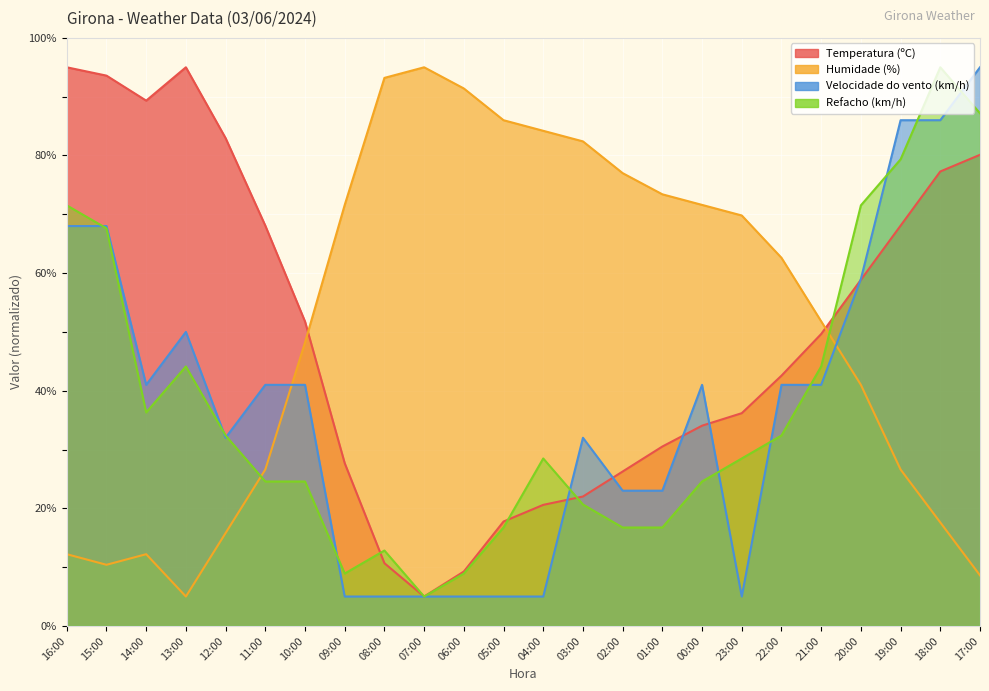

What is the difference between the highest and lowest values at 12:00?

67.2